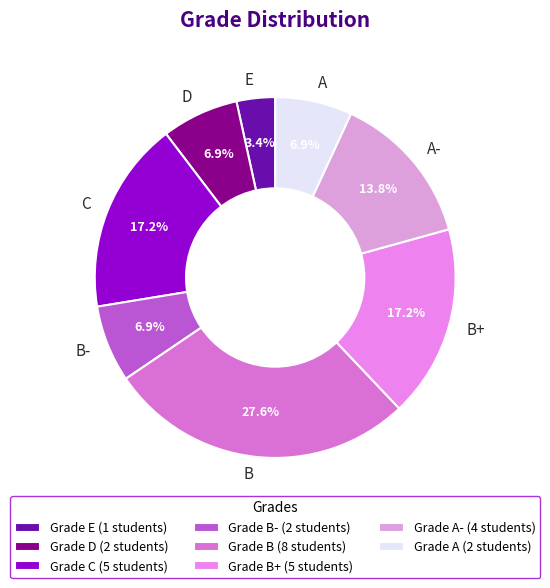

How many slices are in this pie chart?

8